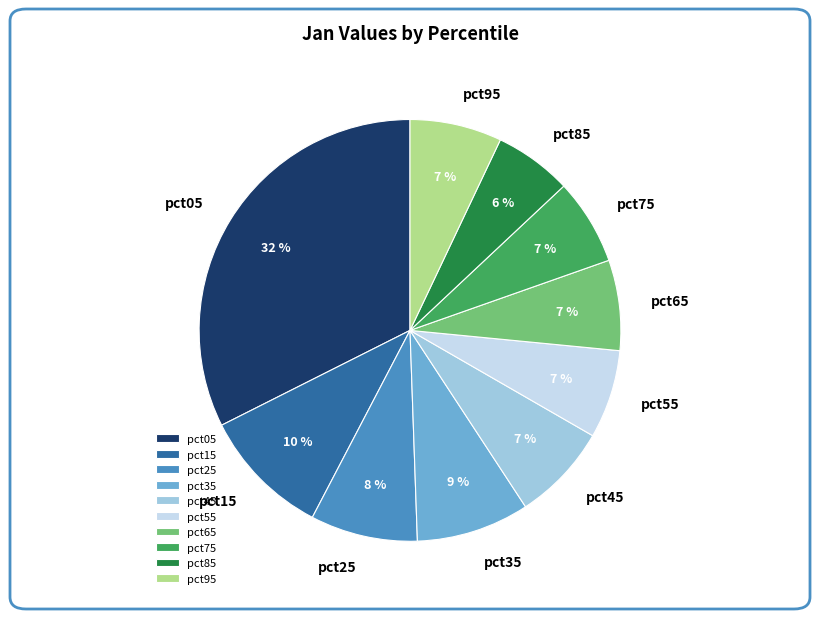

Which category has the smallest portion of the pie?

pct85